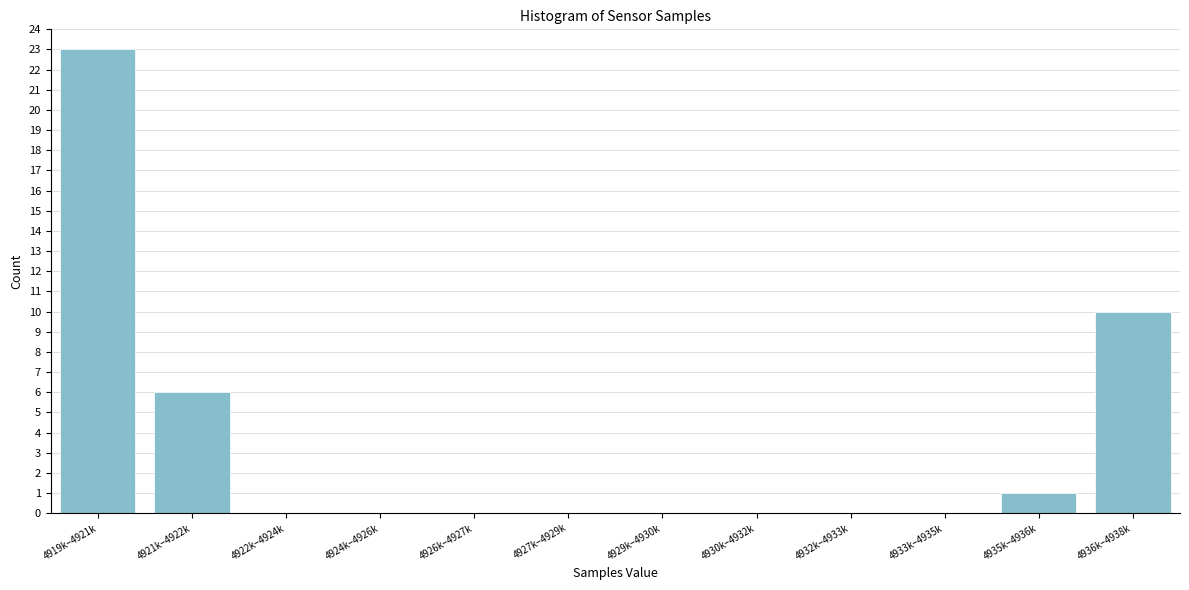

Reading right to left, extract all data points from this chart.

4936k–4938k=10	4935k–4936k=1	4933k–4935k=0	4932k–4933k=0	4930k–4932k=0	4929k–4930k=0	4927k–4929k=0	4926k–4927k=0	4924k–4926k=0	4922k–4924k=0	4921k–4922k=6	4919k–4921k=23